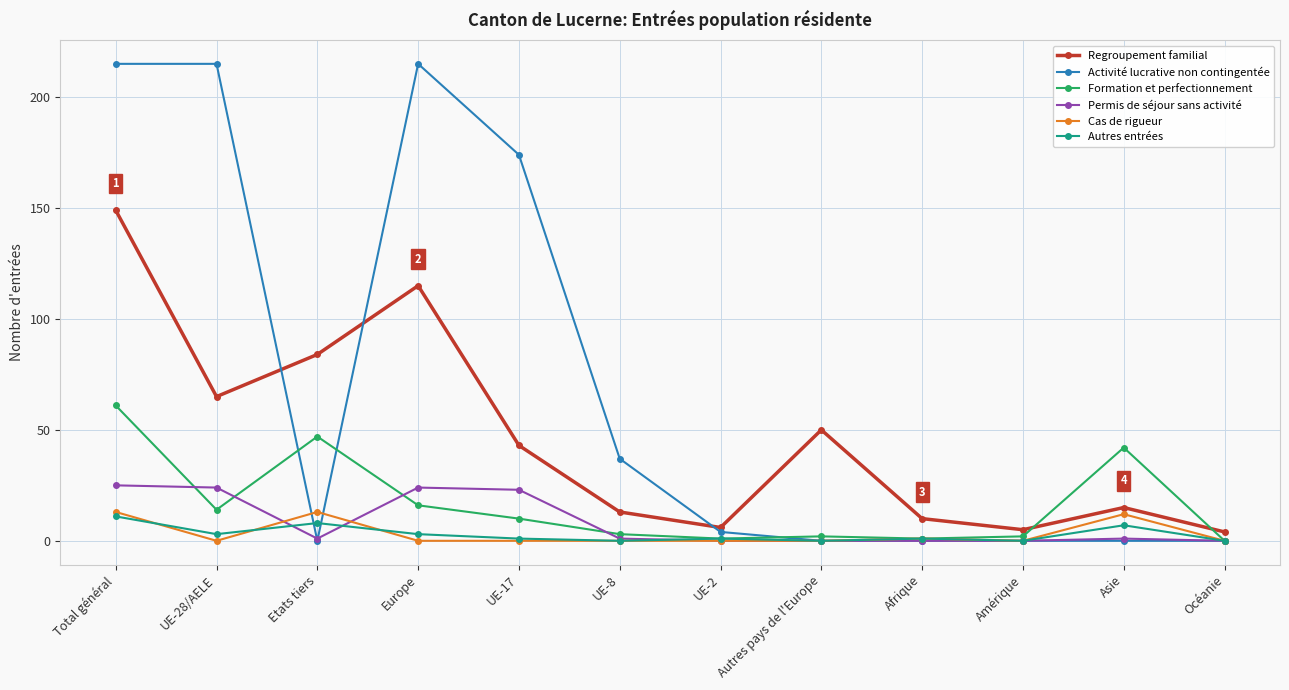

What position from the right is UE-2?

6